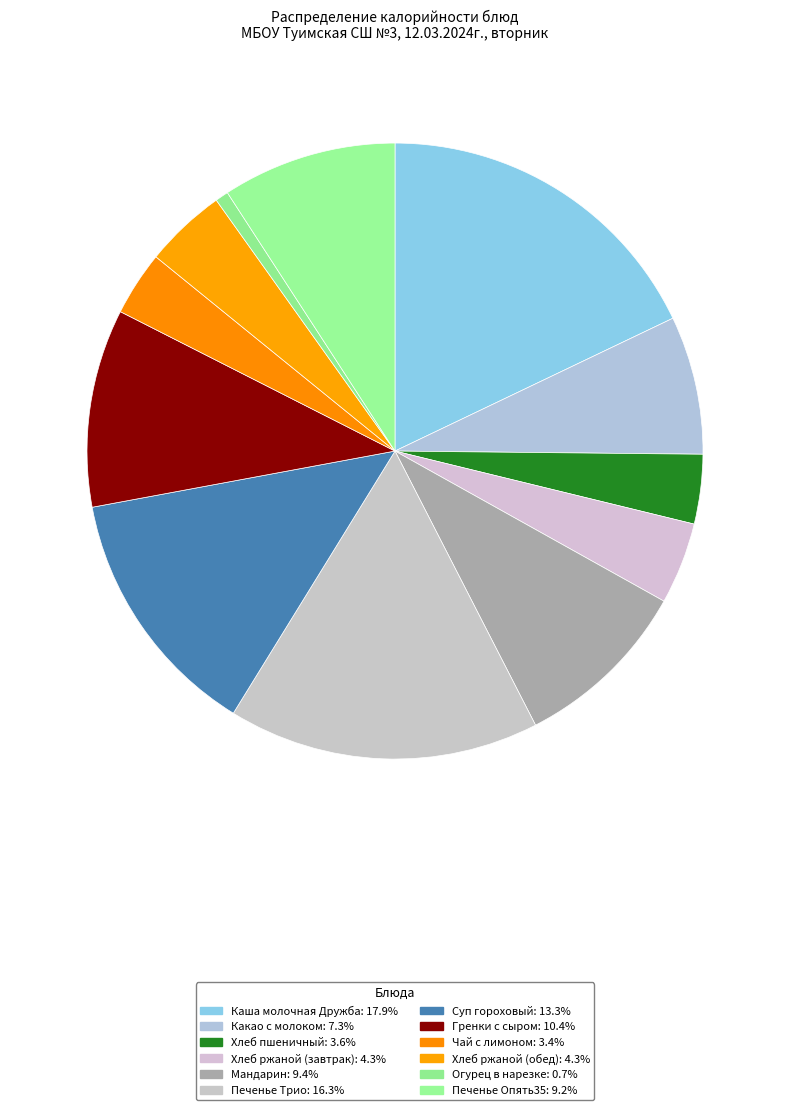

The Печенье Опять35 slice represents 9% of the pie. True or false?

True